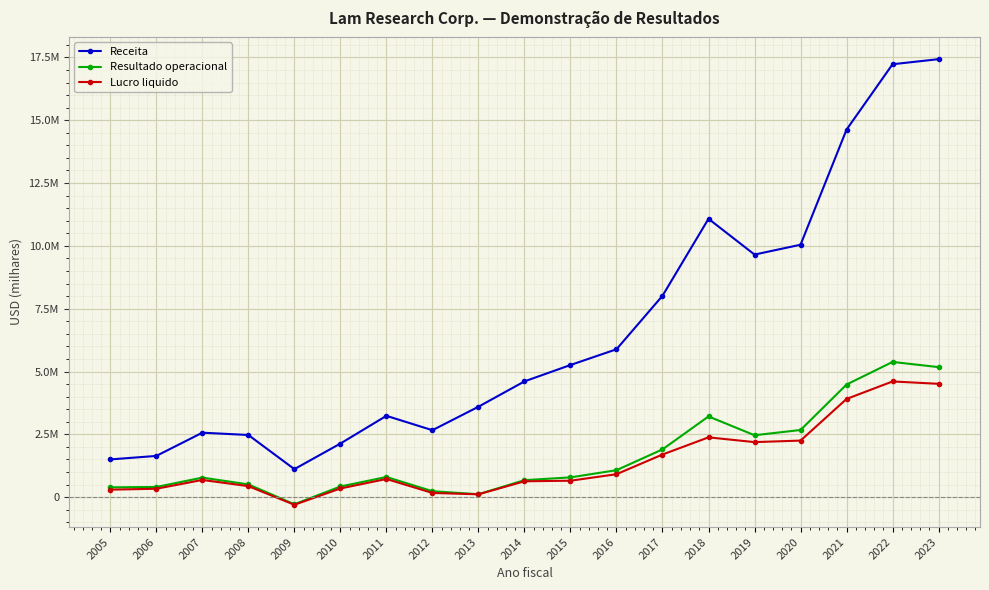

How many data points in Lucro liquido are above 685816?

9